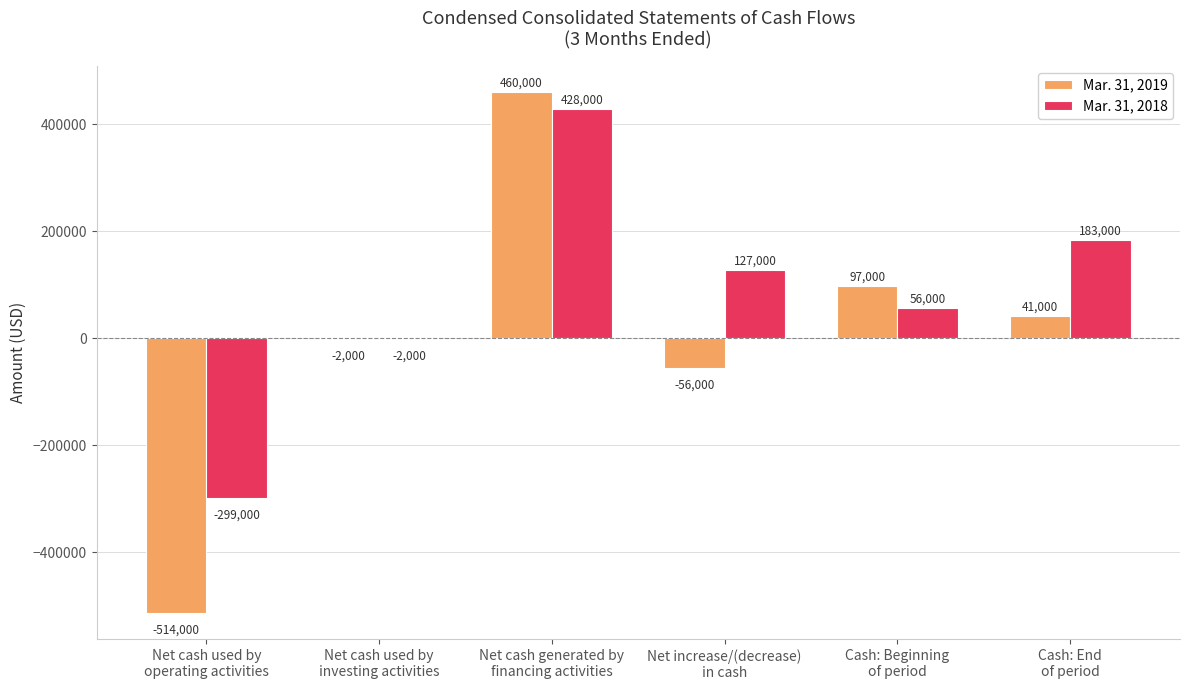

Which series has the largest total across all categories?

Mar. 31, 2018